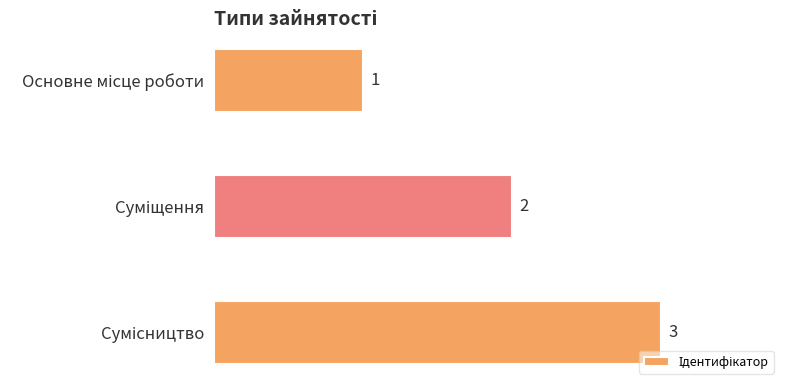

How many categories are shown in the chart?

3